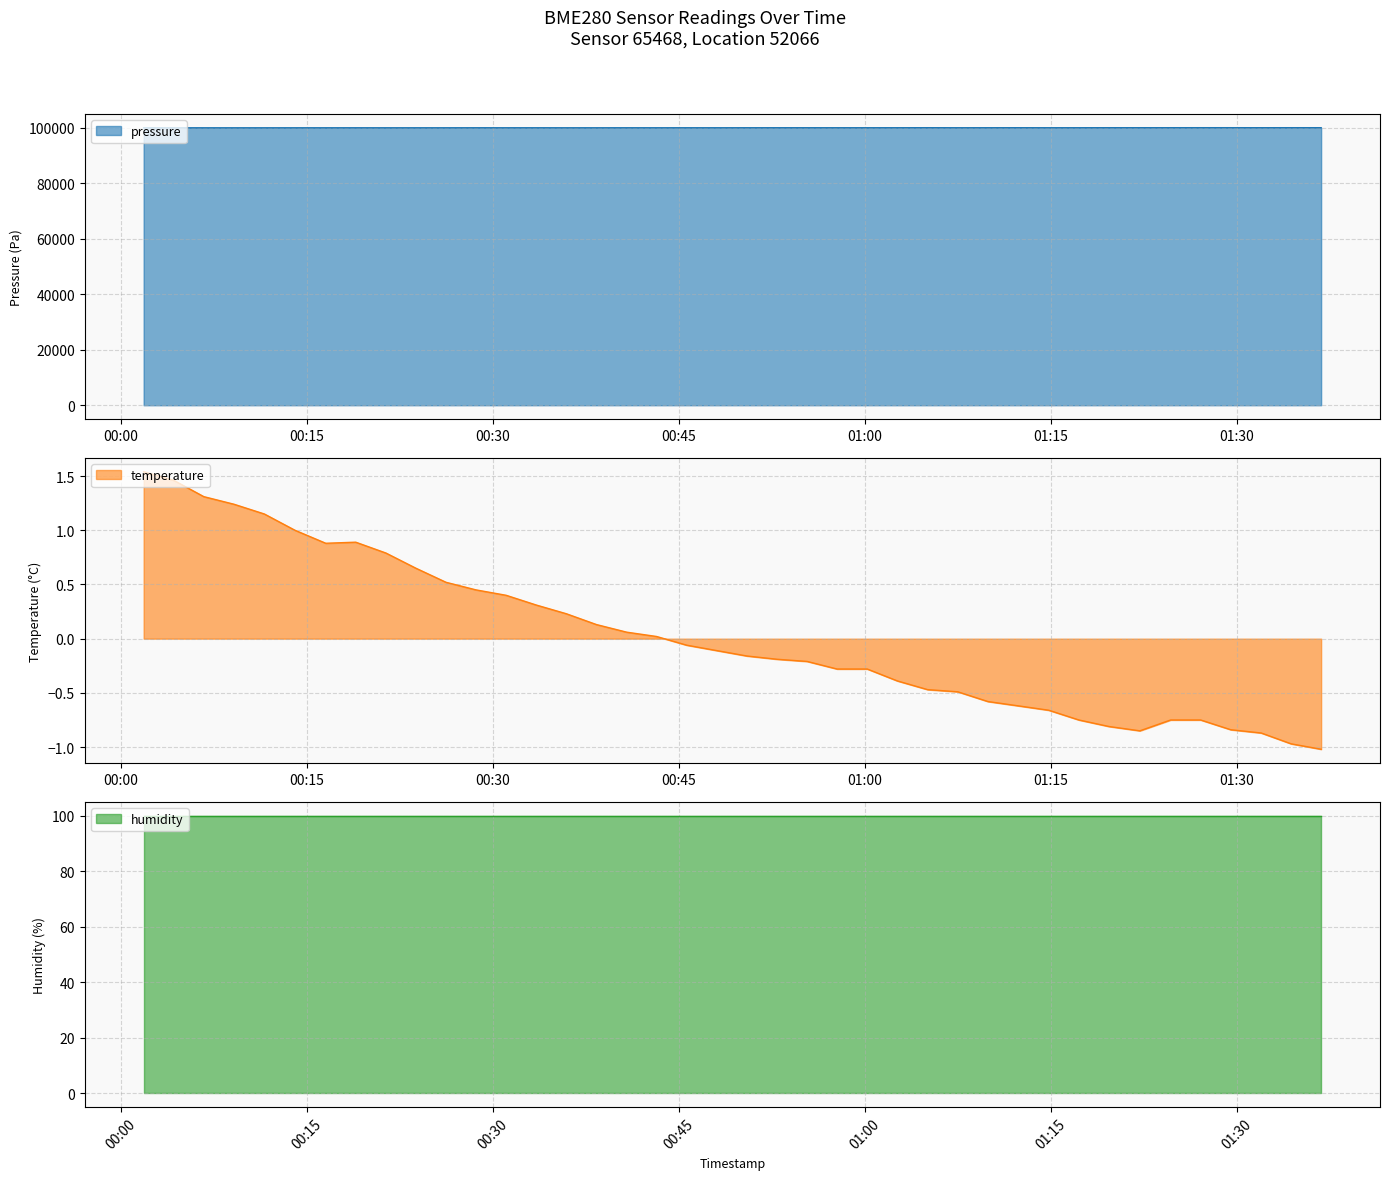

What is the difference between the second highest and second lowest values in the pressure series?

42.9